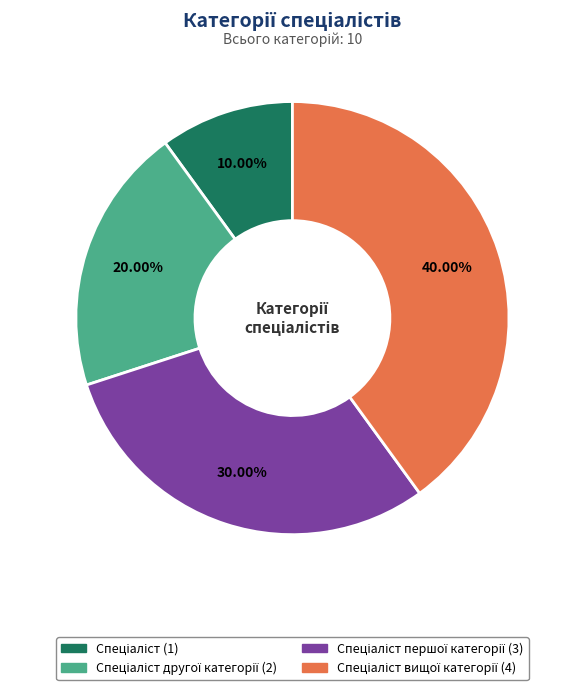

Does any single category account for the majority?

No